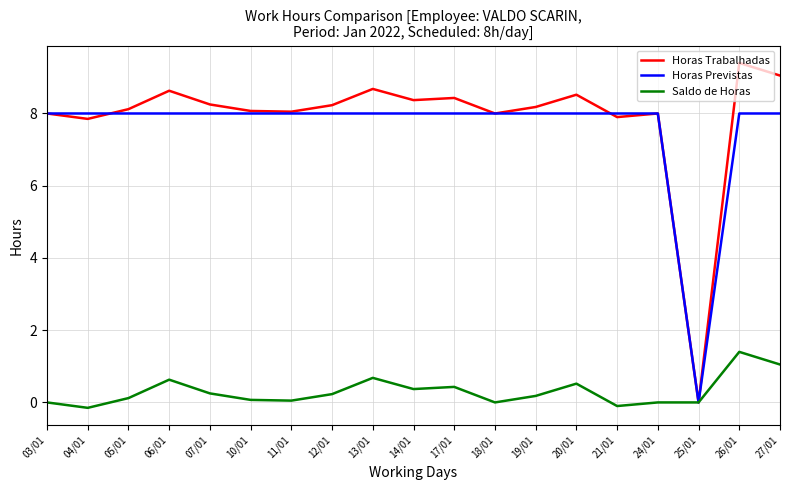

Is the value of Horas Trabalhadas at 12/01 greater than the value of Saldo de Horas at 03/01?

Yes